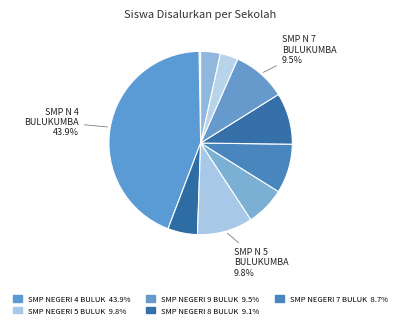

Does any single category account for the majority?

No